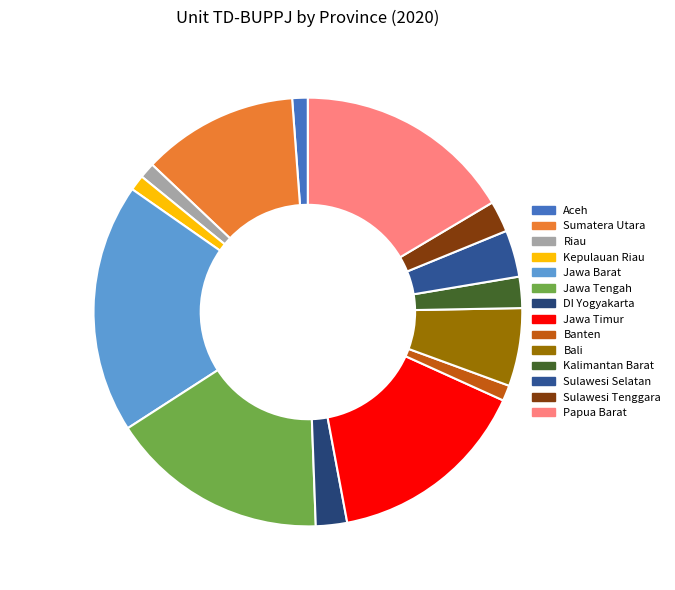

Is DI Yogyakarta the majority of the pie?

No